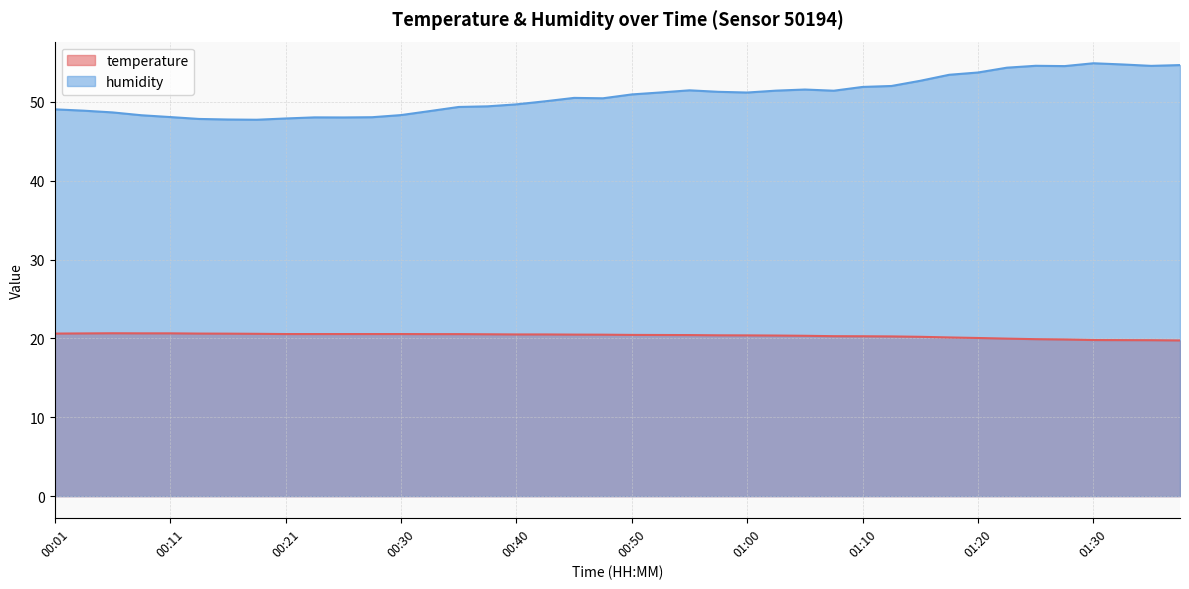

What is the sum of the temperature values at 01:33 and 01:22?

39.8